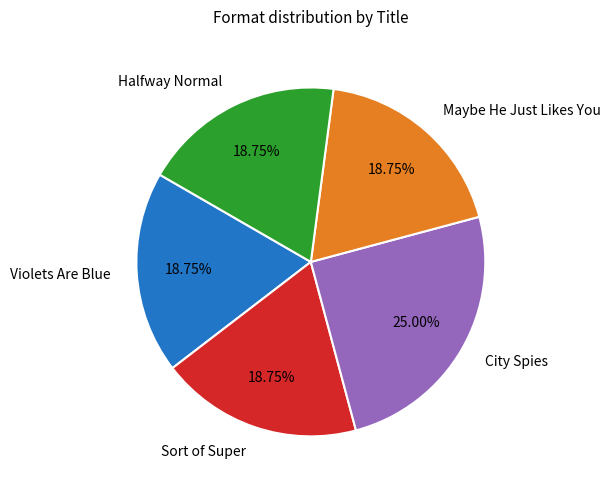

What is the largest slice in the pie chart?

City Spies